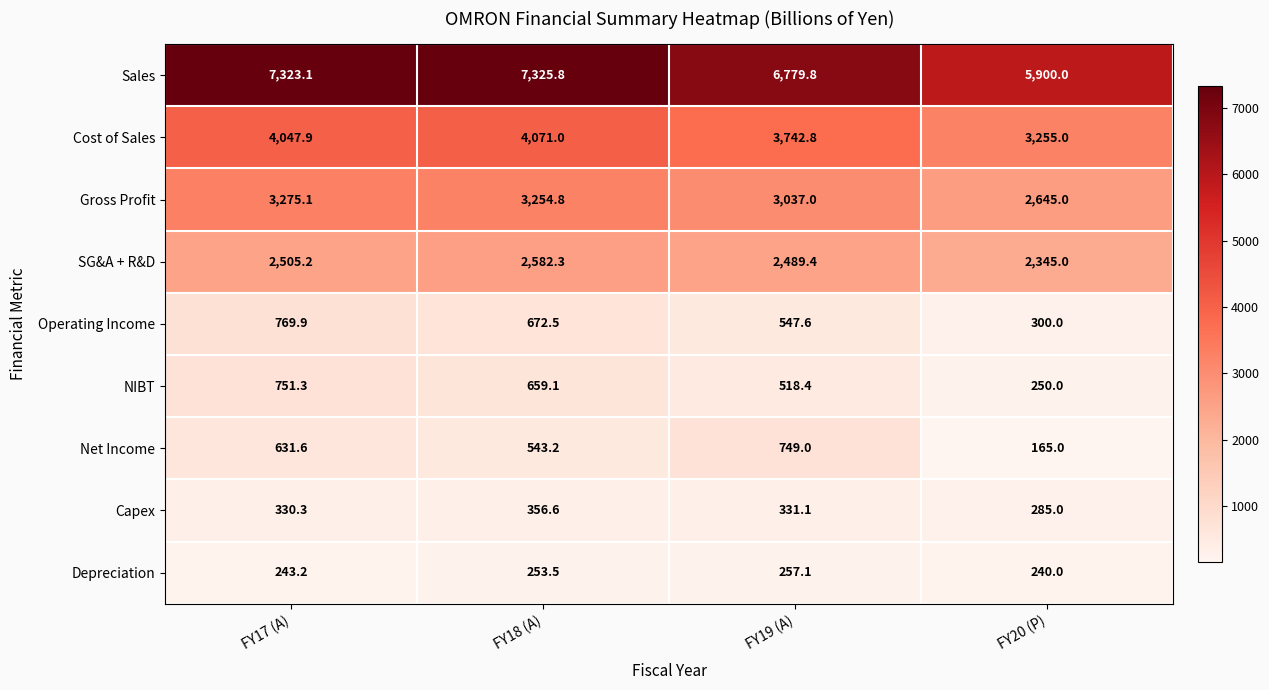

What is the maximum value shown in the chart?

7325.8